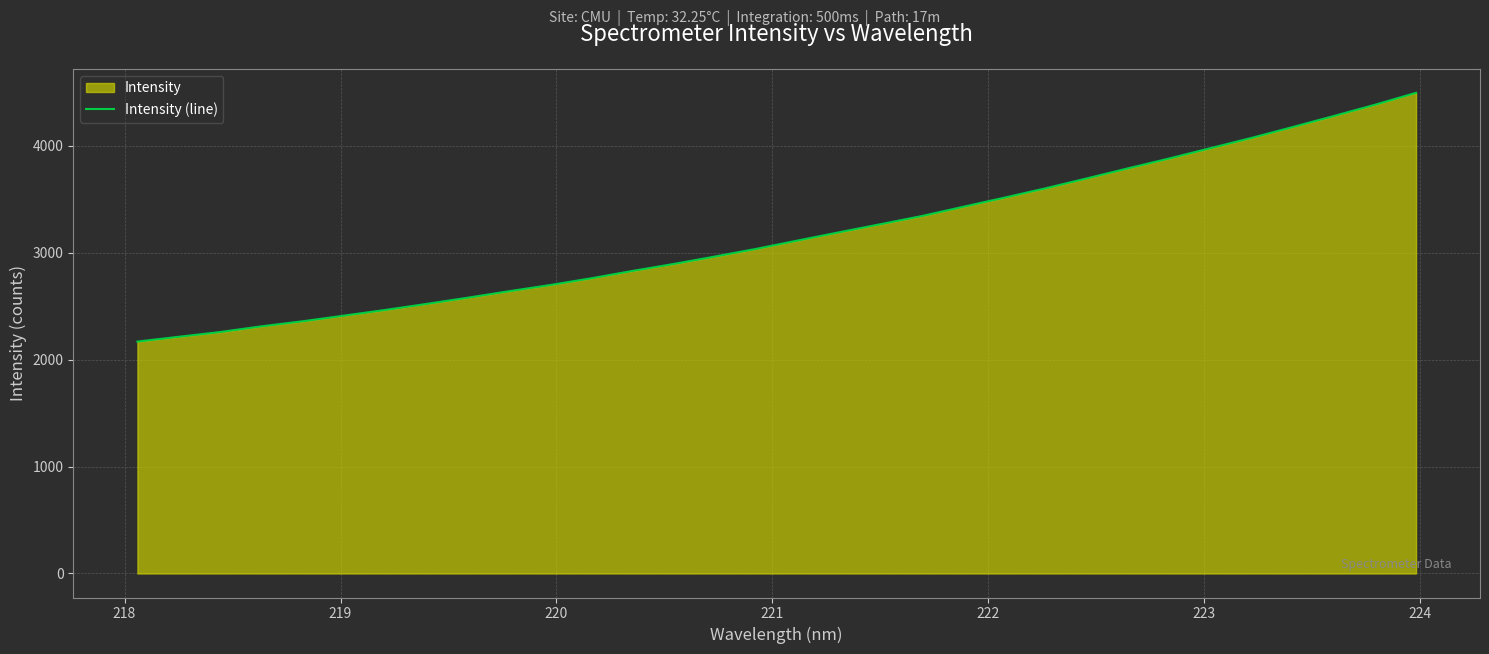

What is the greatest value displayed?

4496.9